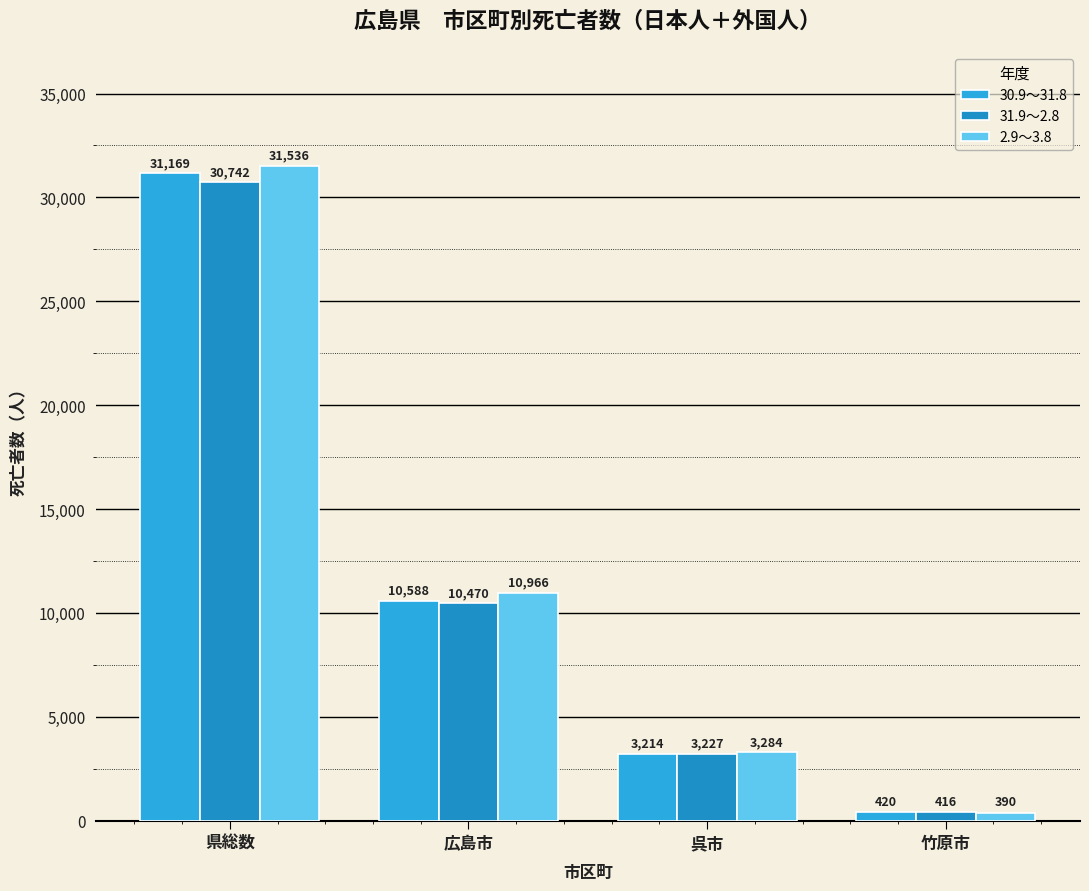

Reading right to left, list all the values displayed in this chart.

30.9～31.8: 竹原市=420	呉市=3214	広島市=10588	県総数=31169
31.9～2.8: 竹原市=416	呉市=3227	広島市=10470	県総数=30742
2.9～3.8: 竹原市=390	呉市=3284	広島市=10966	県総数=31536